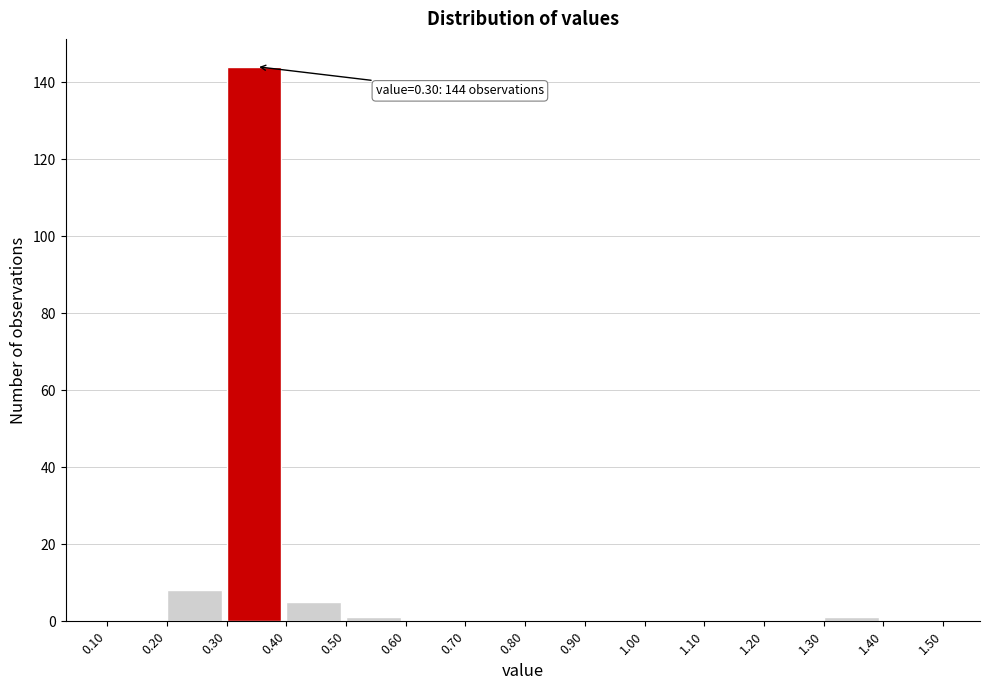

Over which range of the x-axis is the bar tallest?

0.30 to 0.40